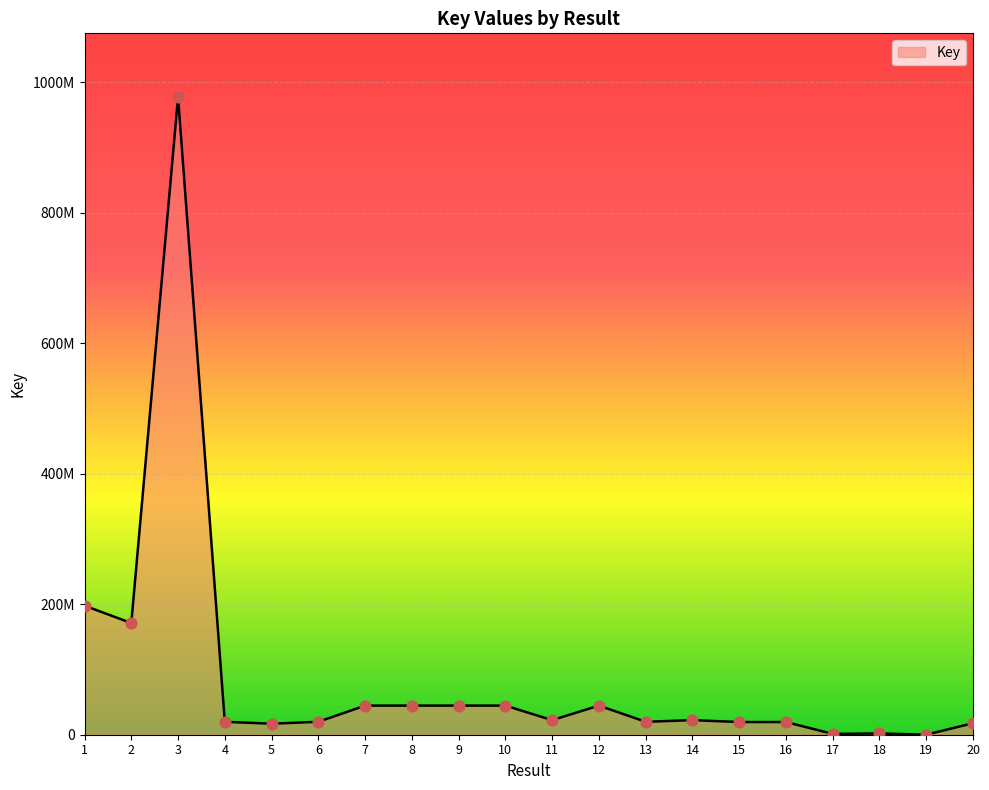

Between 14 and 11, which is larger?

14